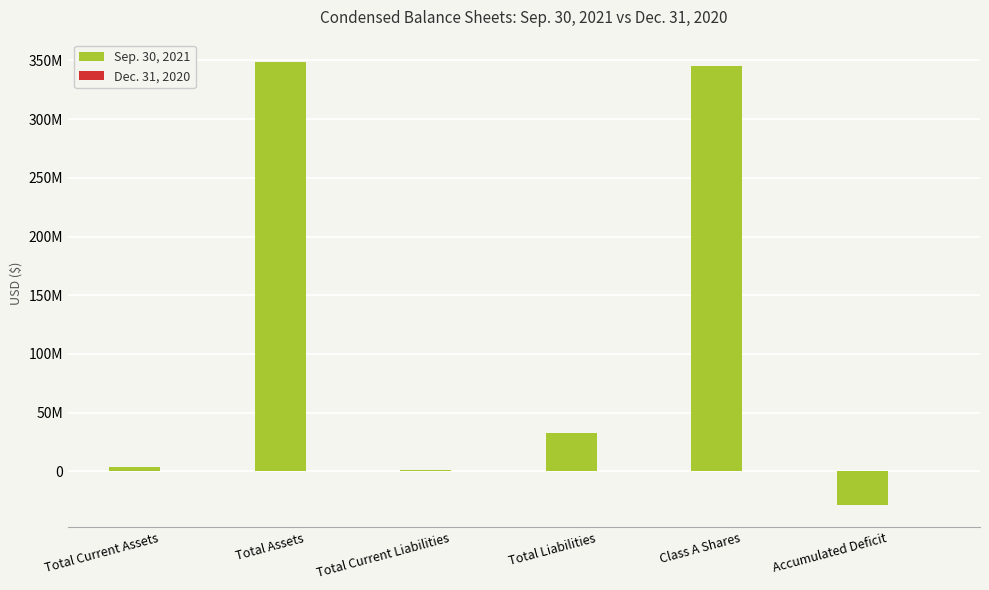

What is the average value of the Dec. 31, 2020 series?

91577